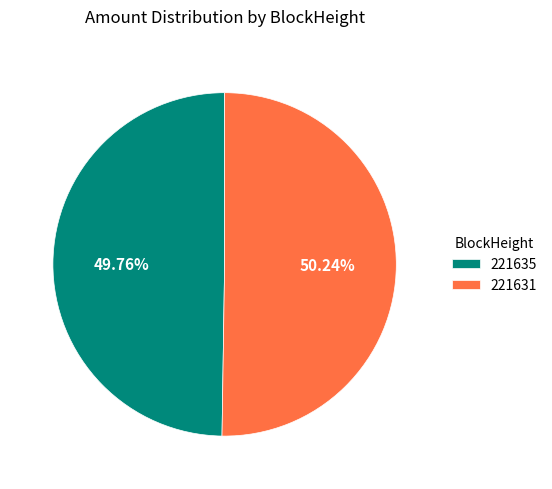

Is it true that 221631 is 99% of the pie?

False